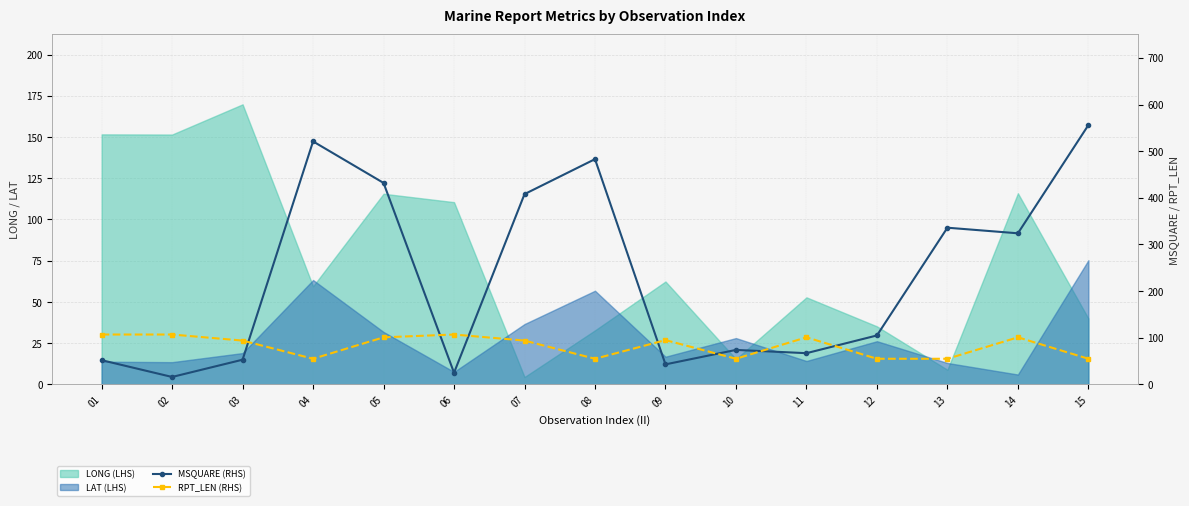

Which series has the largest range (max minus min)?

MSQUARE (RHS)